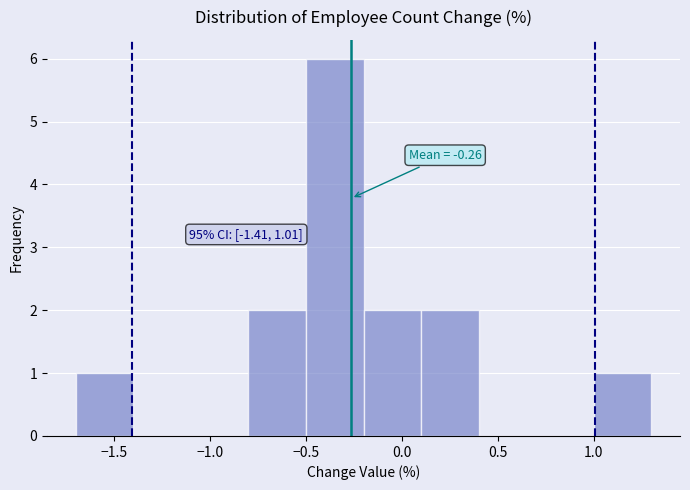

Which range on the x-axis has the tallest bar?

-0.5 to -0.2